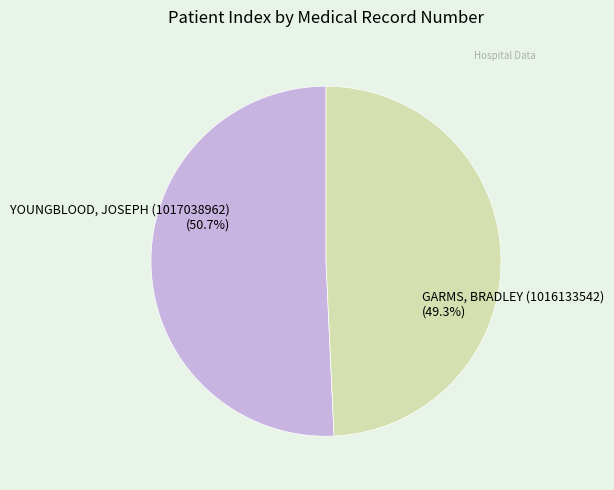

Does any single category account for the majority?

Yes